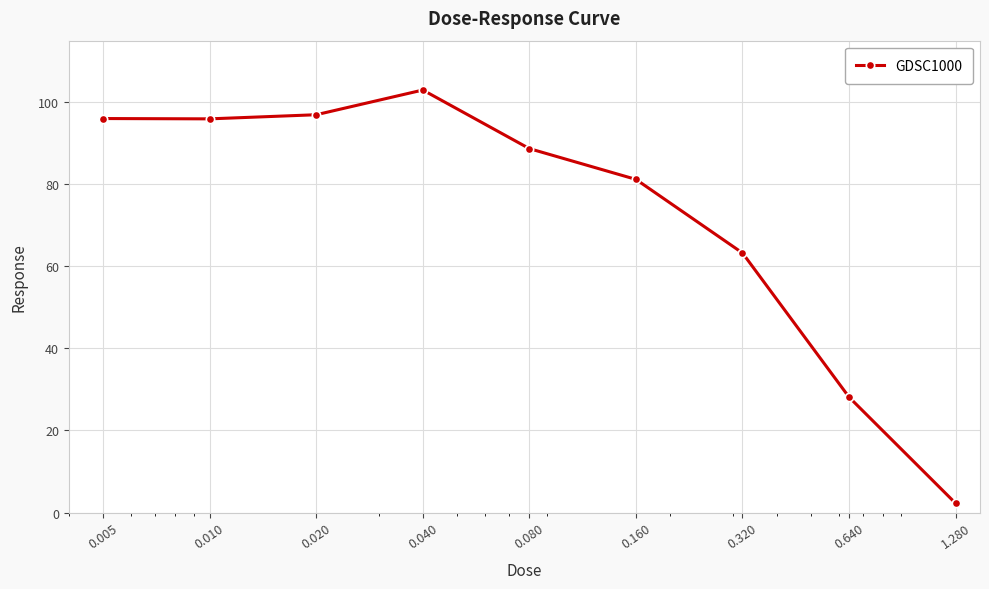

What is the value of the 3rd point from the left?

96.9